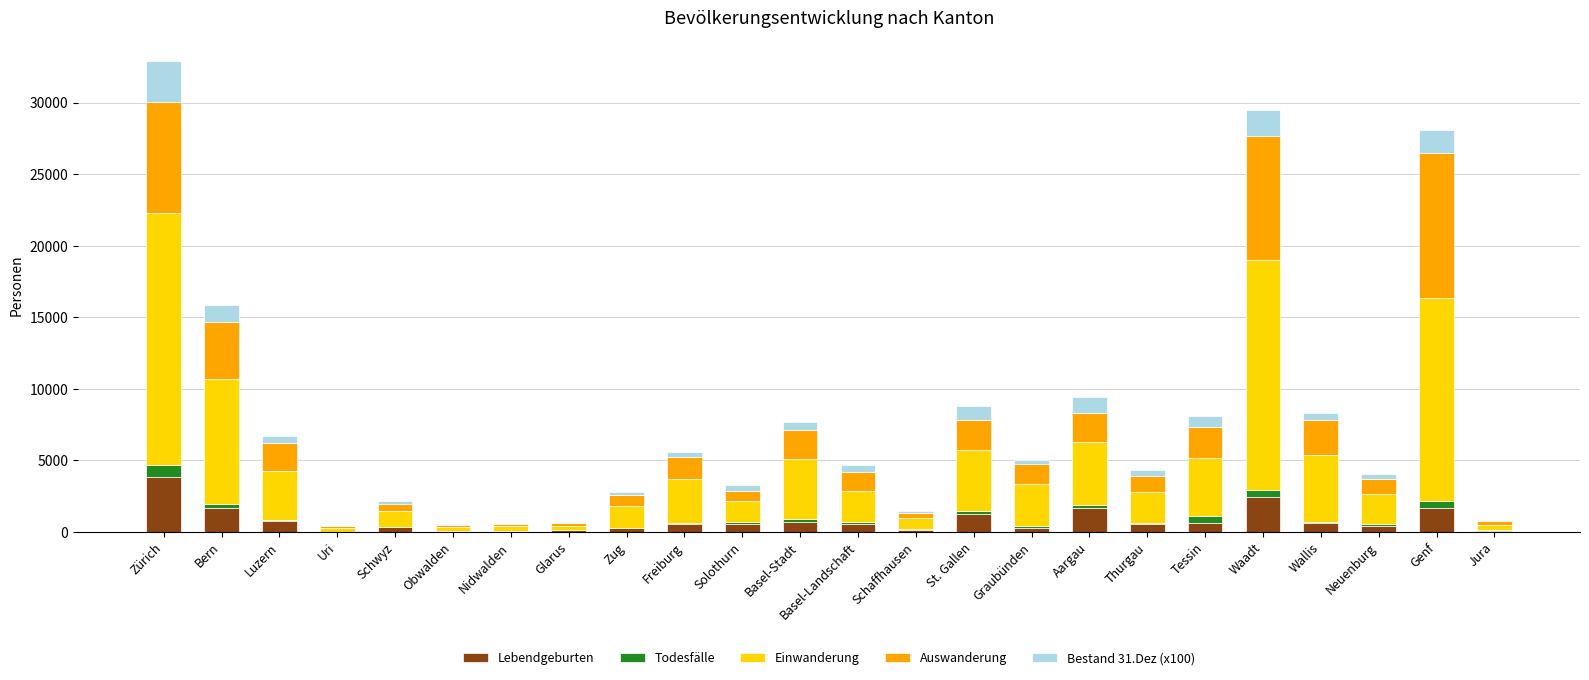

Are the bars grouped side by side (vs. stacked)?

No